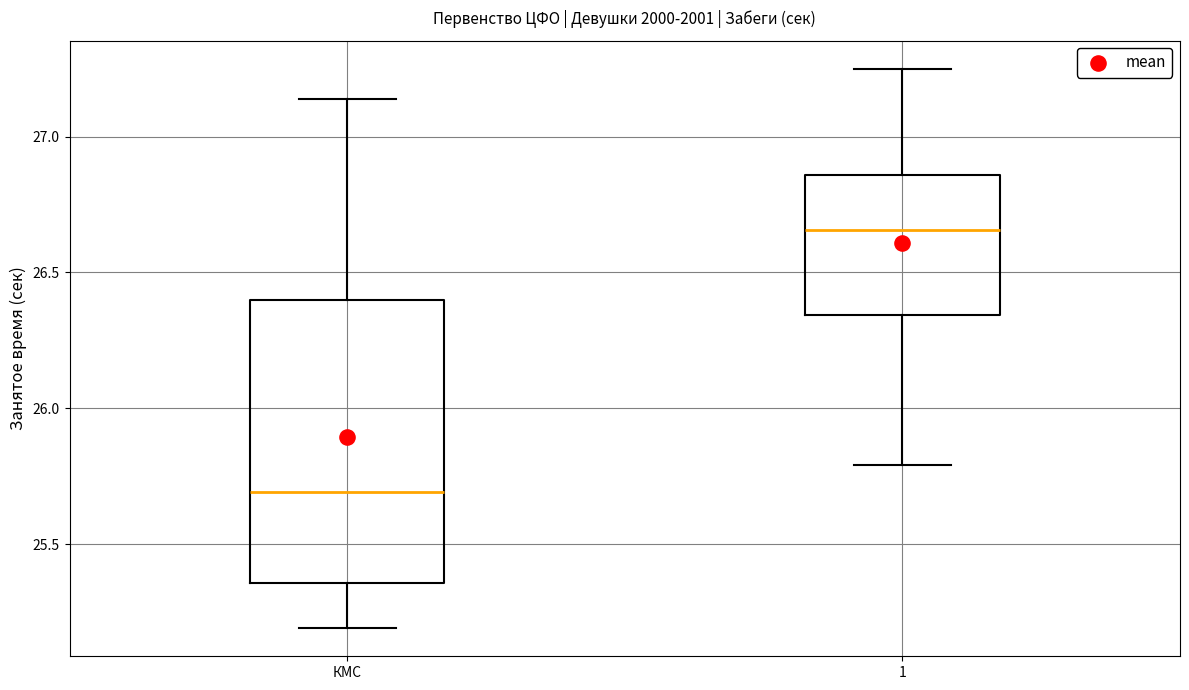

Which box's median line is the highest?

1